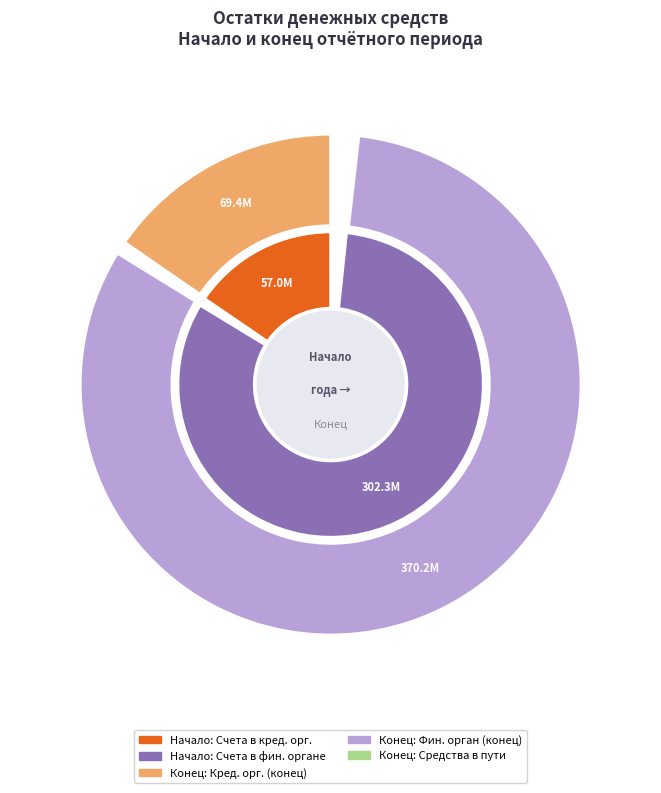

What is the total percentage of Средства в пути (конец) and Счета в финансовом органе (конец)?

46.4%